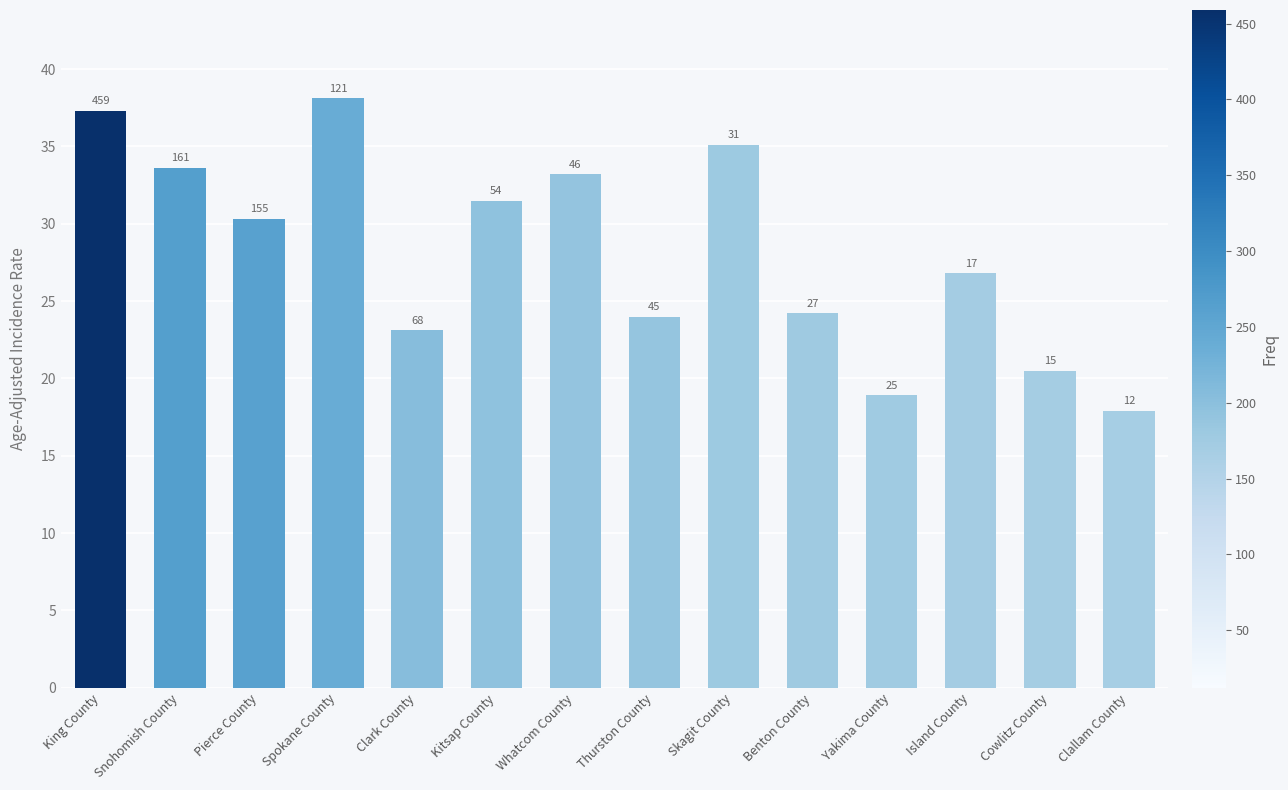

Reading left to right, transcribe all the data shown in this chart.

37.3	33.6	30.3	38.1	23.1	31.5	33.2	24.0	35.1	24.2	18.9	26.8	20.5	17.9